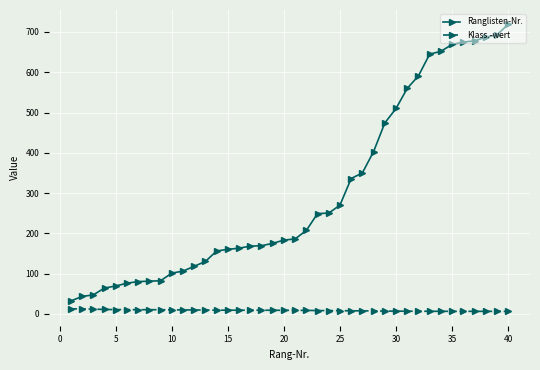

What is the maximum value for Ranglisten-Nr.?

719.0